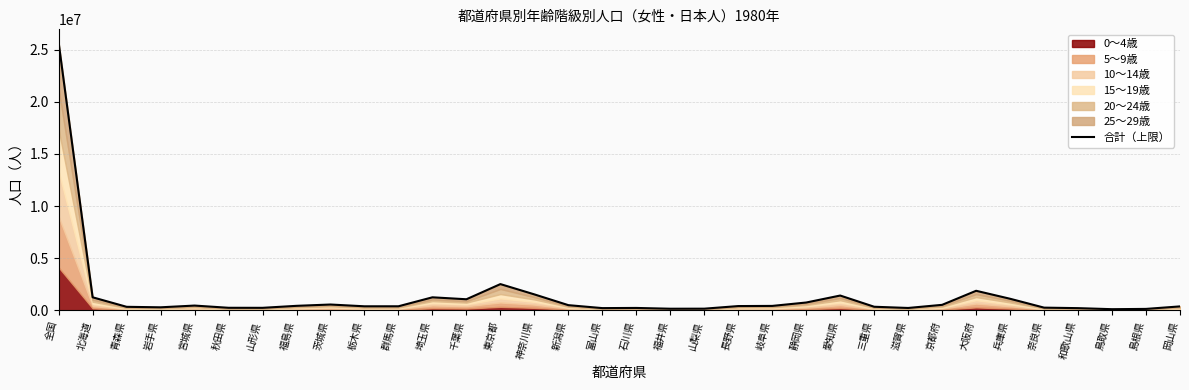

Reading right to left, list all the values displayed in this chart.

岡山県=389399	島根県=149316	鳥取県=122143	和歌山県=222606	奈良県=270699	兵庫県=1120355	大阪府=1885155	京都府=538406	滋賀県=239124	三重県=355696	愛知県=1429612	静岡県=761218	岐阜県=435761	長野県=421400	山梨県=170660	福井県=166350	石川県=241549	富山県=226022	新潟県=508481	神奈川県=1539210	東京都=2526210	千葉県=1073026	埼玉県=1260279	群馬県=400776	栃木県=398910	茨城県=569448	福島県=443074	山形県=252556	秋田県=256841	宮城県=468739	岩手県=302140	青森県=349254	北海道=1261053	全国=25650704